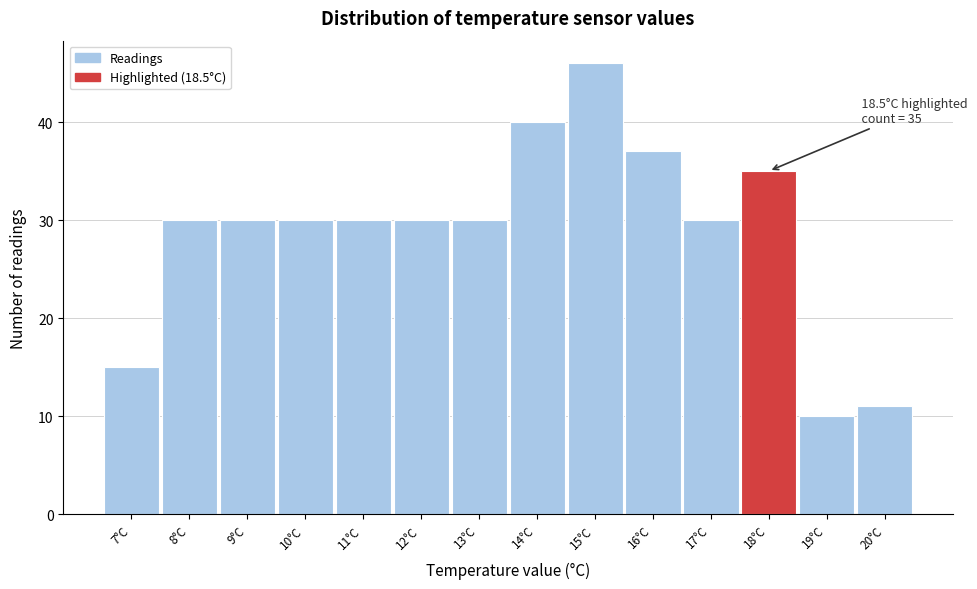

Reading right to left, transcribe all the data shown in this chart.

11	10	35	30	37	46	40	30	30	30	30	30	30	15